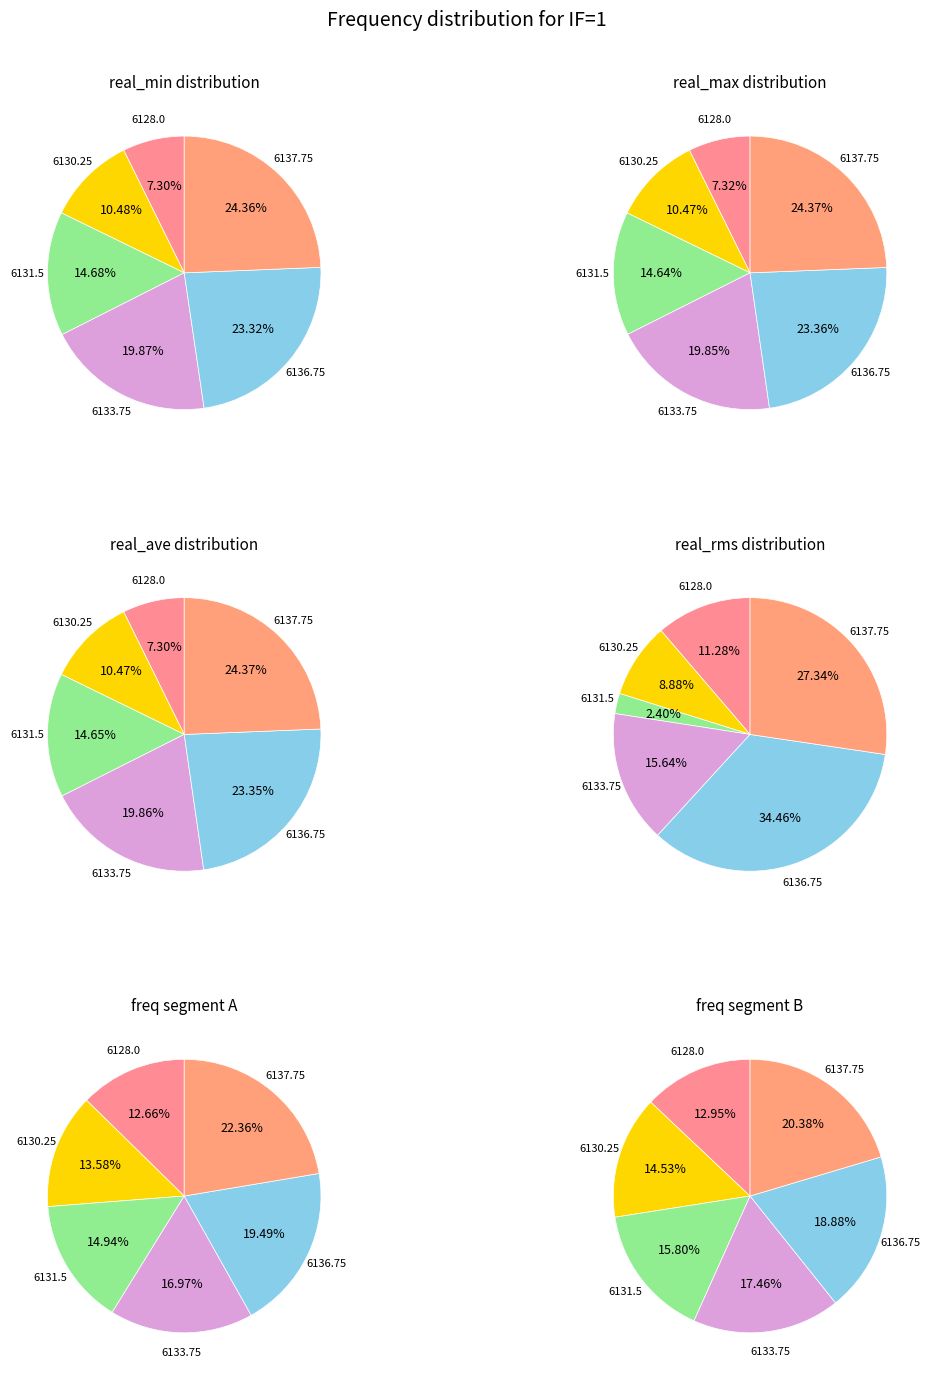

Is it true that 6130.25 is 2% of the pie?

False